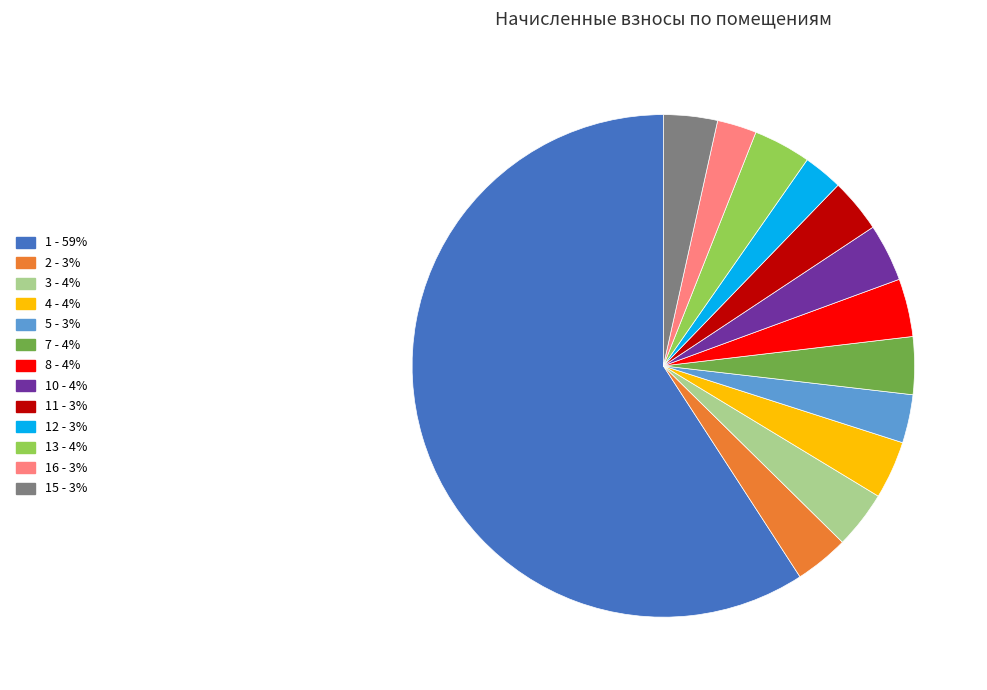

Is there any slice that represents more than half of the pie?

Yes